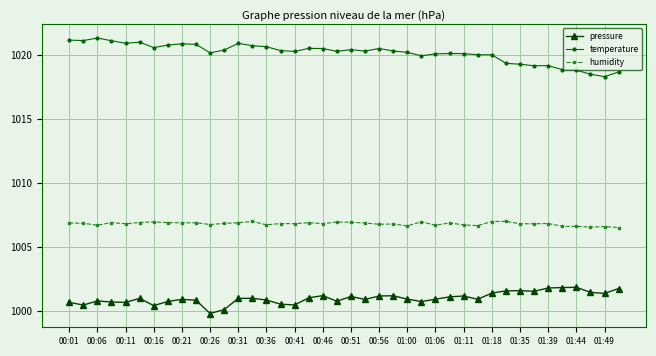

What is the minimum value shown in the chart?

999.8